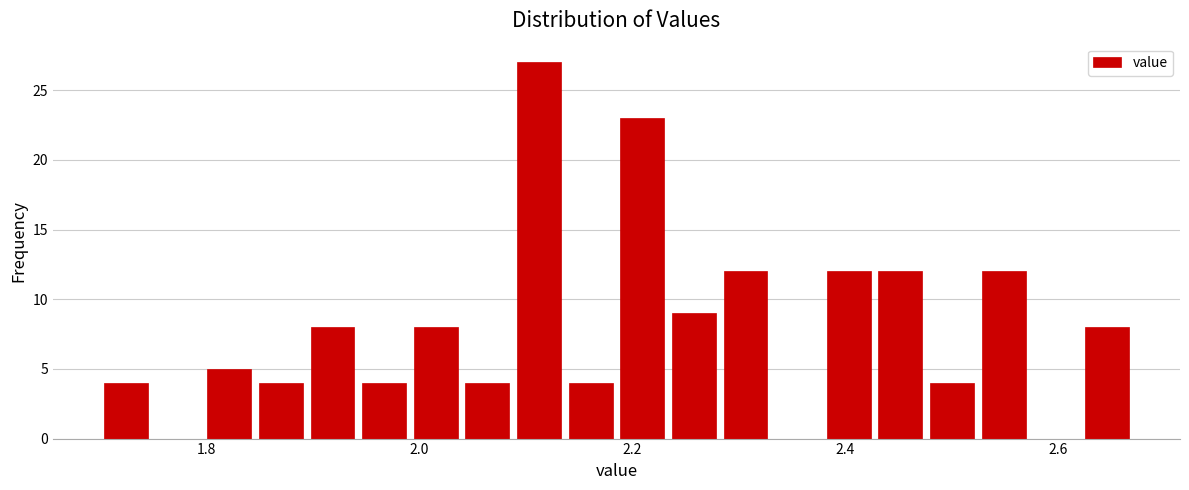

Read against the x-axis, roughly where is the centre of the tallest bar?

2.12